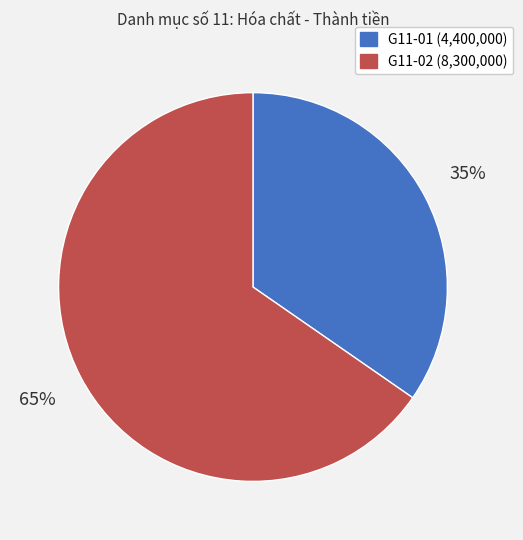

Combined, do G11-01 and G11-02 account for over 50%?

Yes